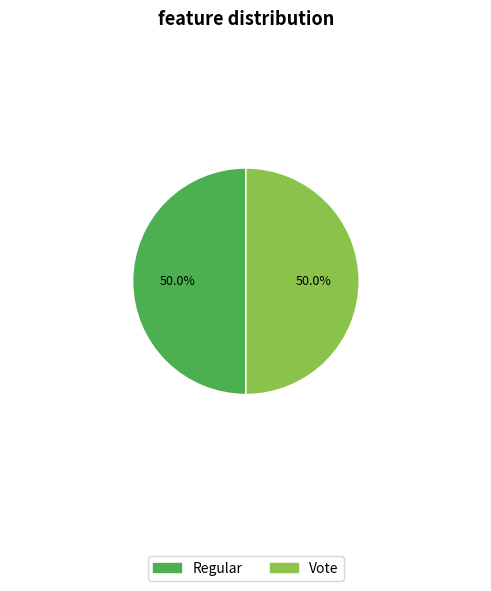

What is the ratio of the value at Regular to the value at Vote?

1.0